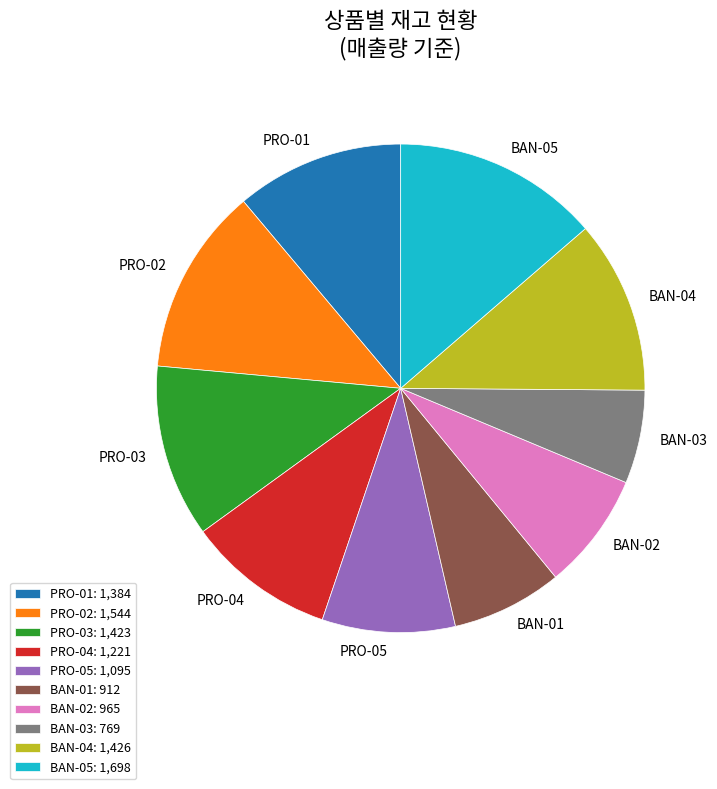

How many segments does this pie chart have?

10